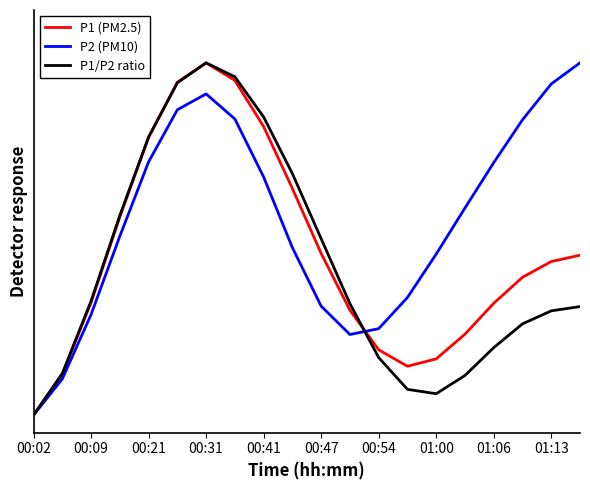

Which label corresponds to the smallest value in the chart?

00:02